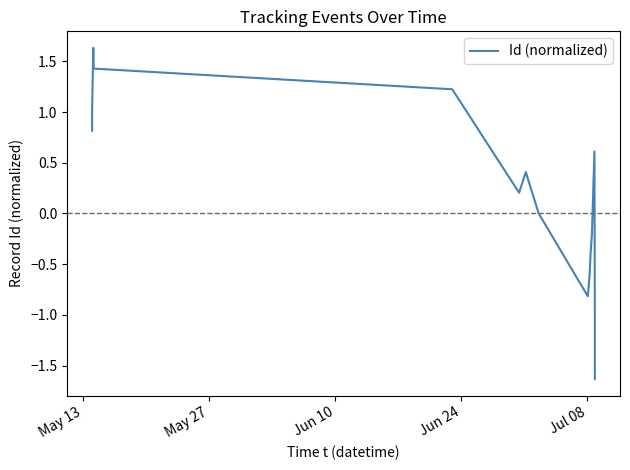

How many values are below zero?

8